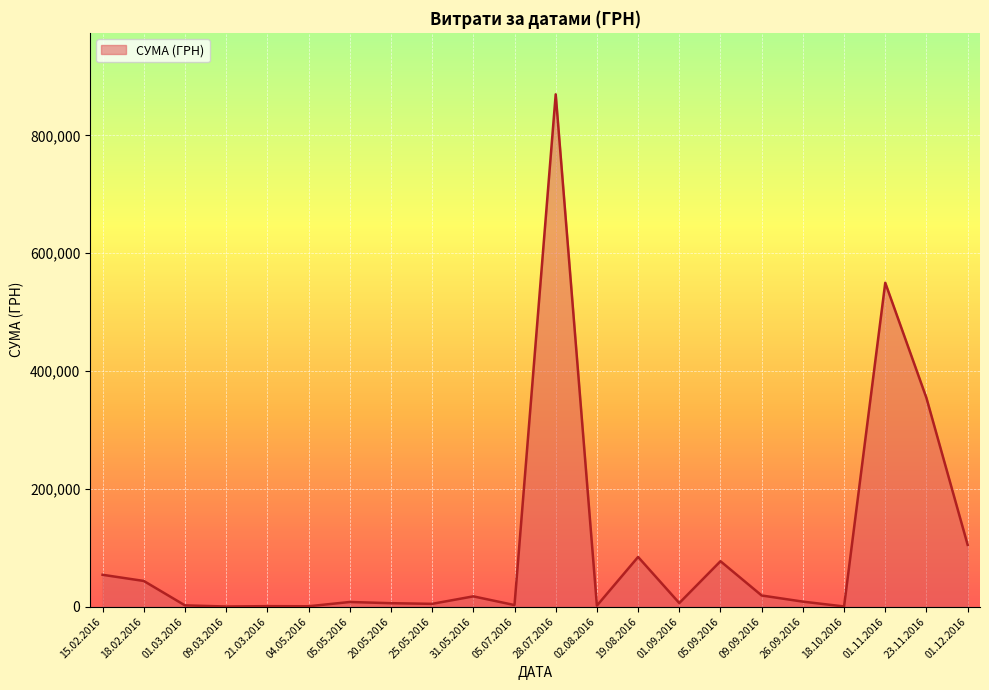

What is the maximum value shown in the chart?

869860.6